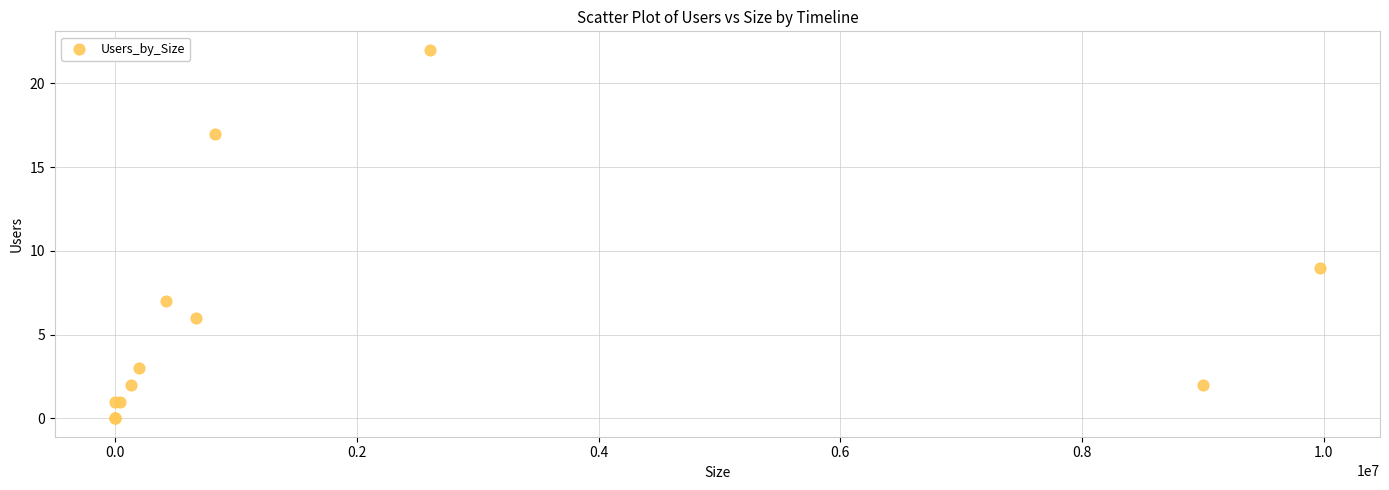

What Y value in the scatter plot is closest to 11?

9